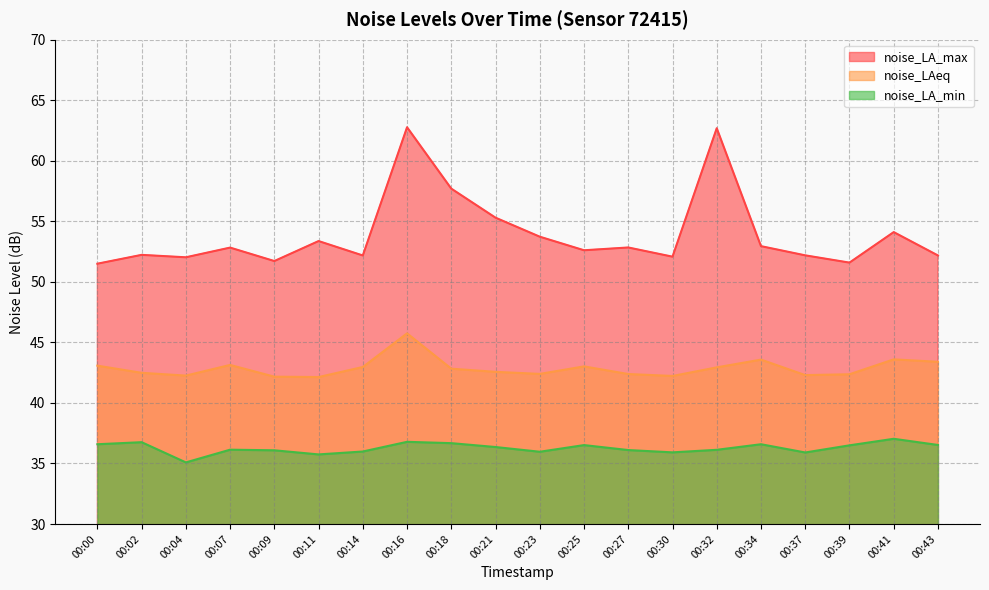

What is the difference between the maximum and minimum values in the noise_LA_min series?

1.9